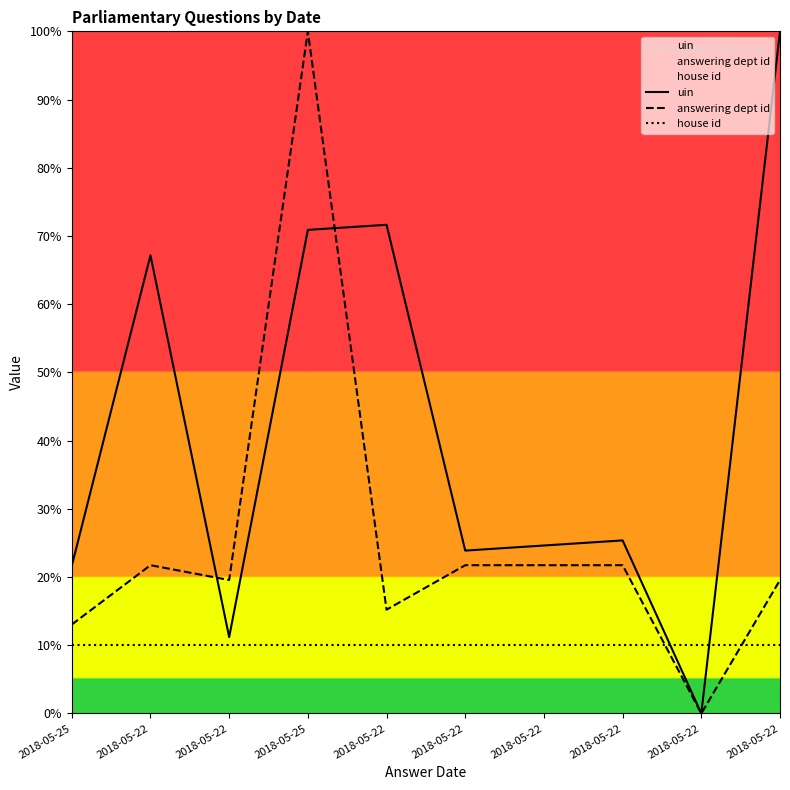

Between 2018-05-22 and 2018-05-22, which is larger?

2018-05-22